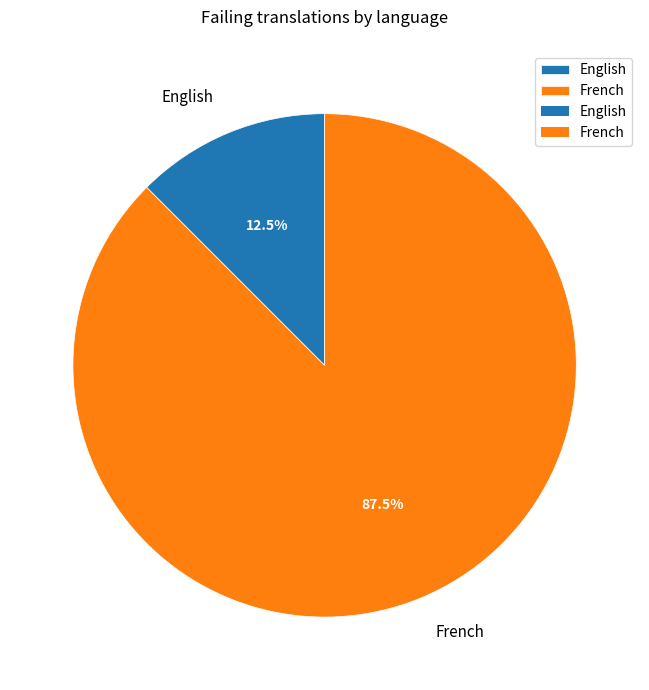

What is the majority slice?

French